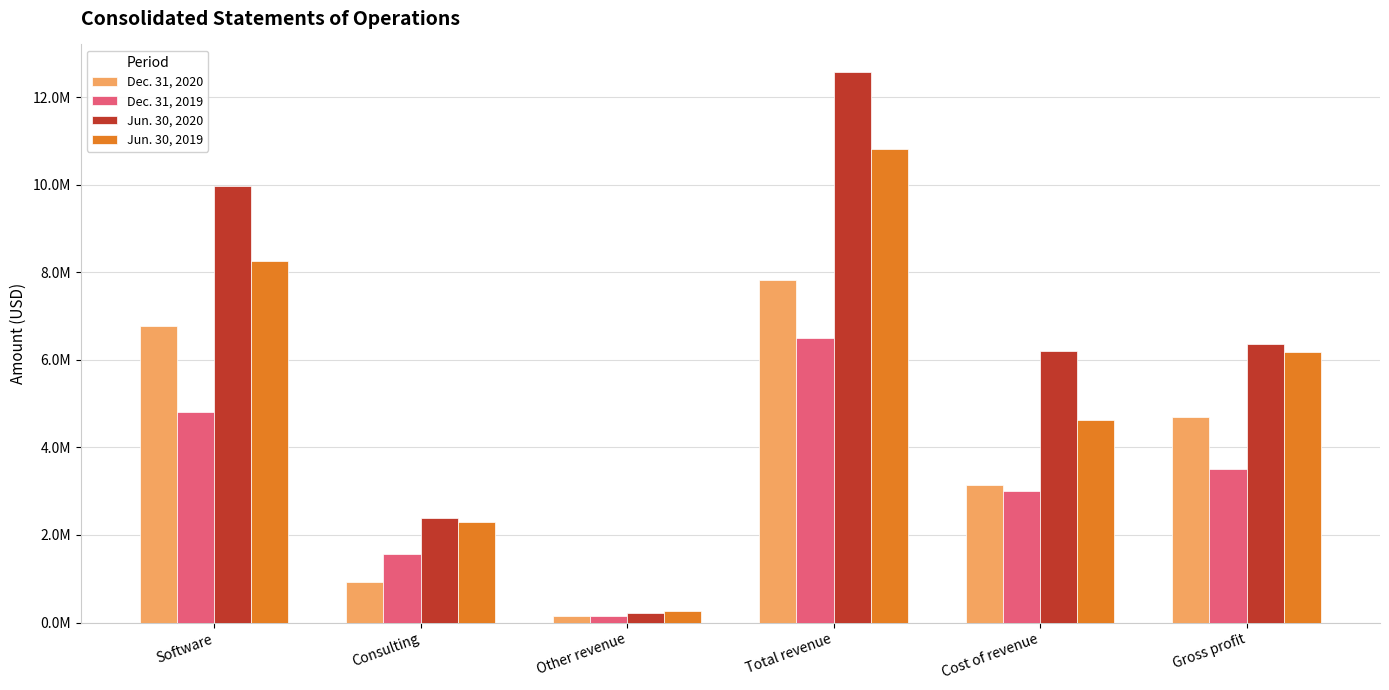

What are all the series names shown in the legend?

Dec. 31, 2020, Dec. 31, 2019, Jun. 30, 2020, Jun. 30, 2019